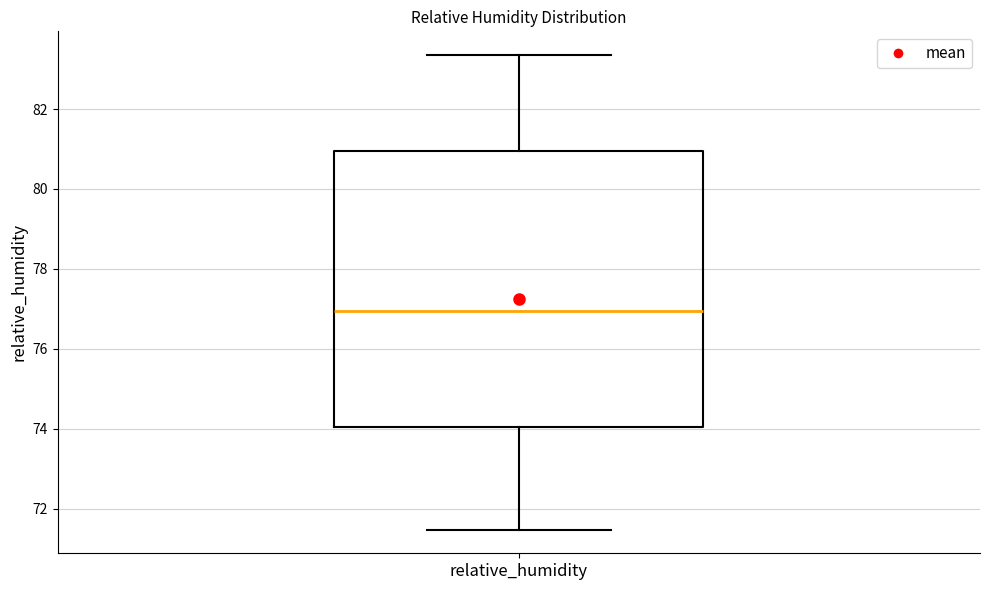

Where does the median line of the box for relative_humidity sit on the y-axis? The values are not printed on the chart, so give them approximately, as read against the axis.

77.0